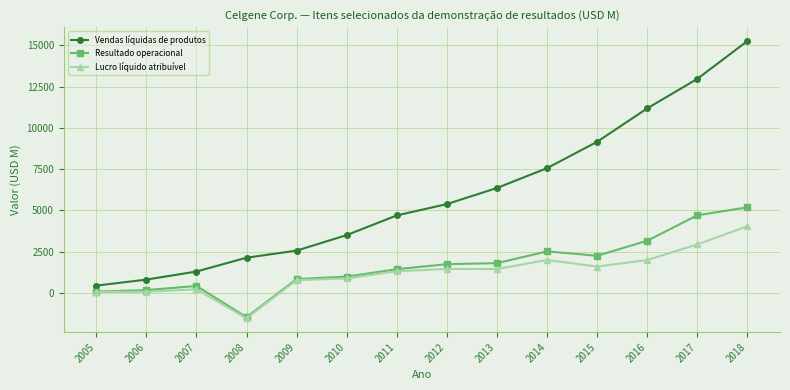

List the series in order of their peak value, highest first.

Vendas líquidas de produtos, Resultado operacional, Lucro líquido atribuível